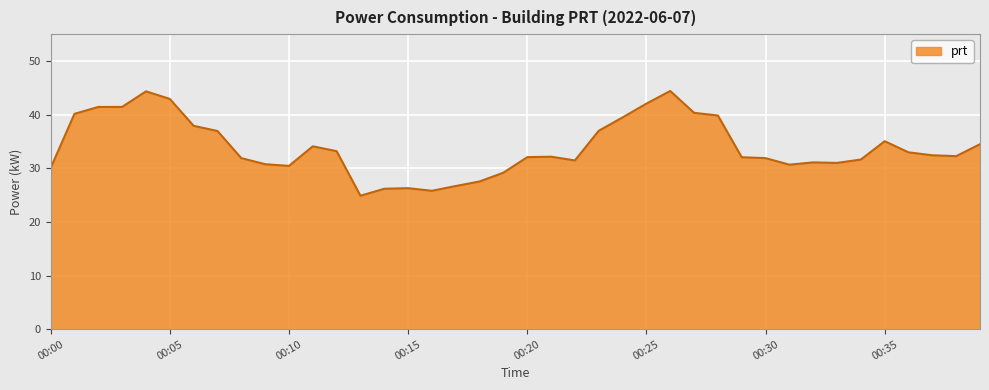

What is the maximum value shown in the chart?

44.4